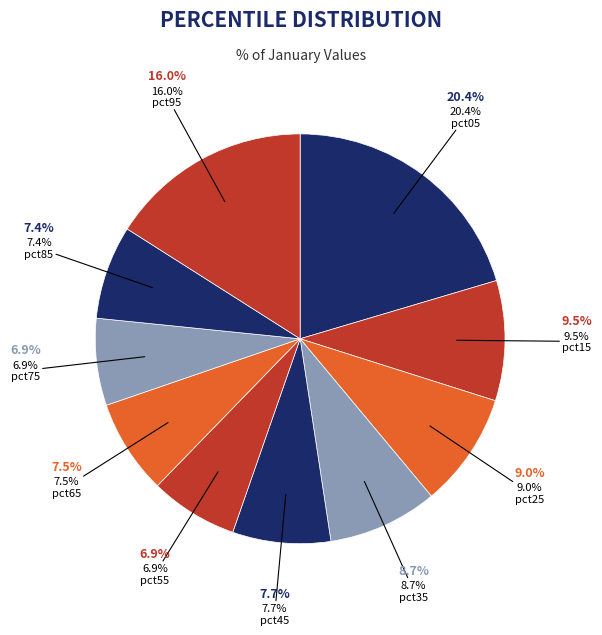

Is pct75 the majority of the pie?

No